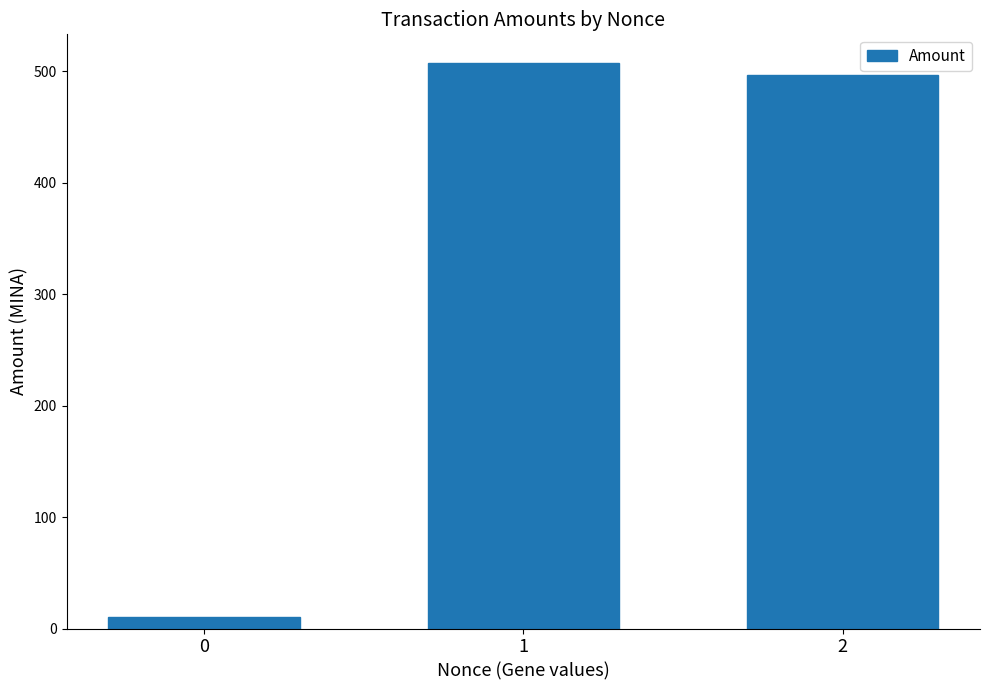

What is the change in value from 1 to 2?

-10.9